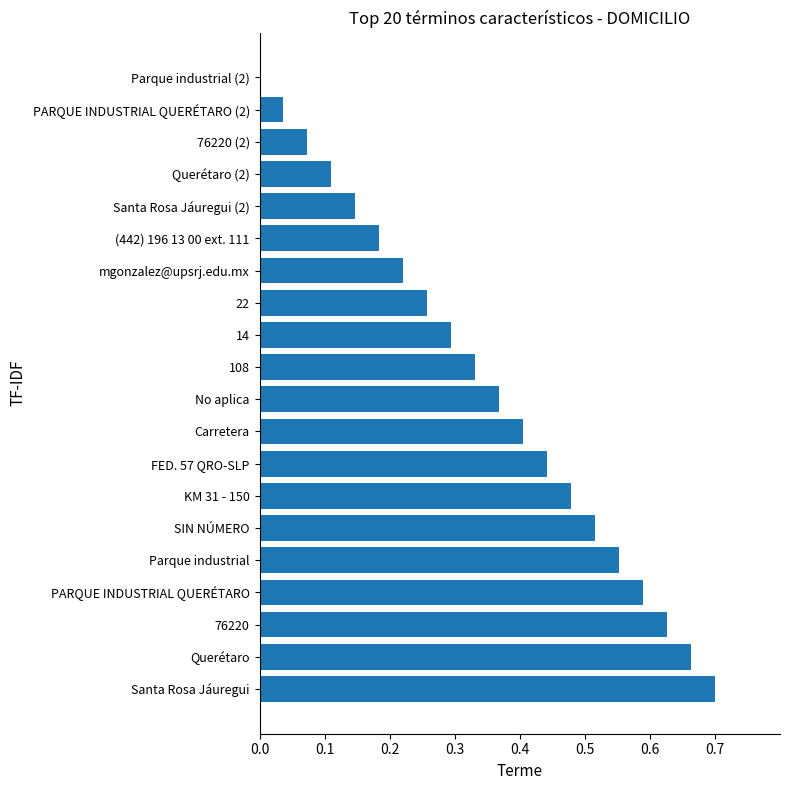

Is it true that the value at 76220 is 0.2?

False